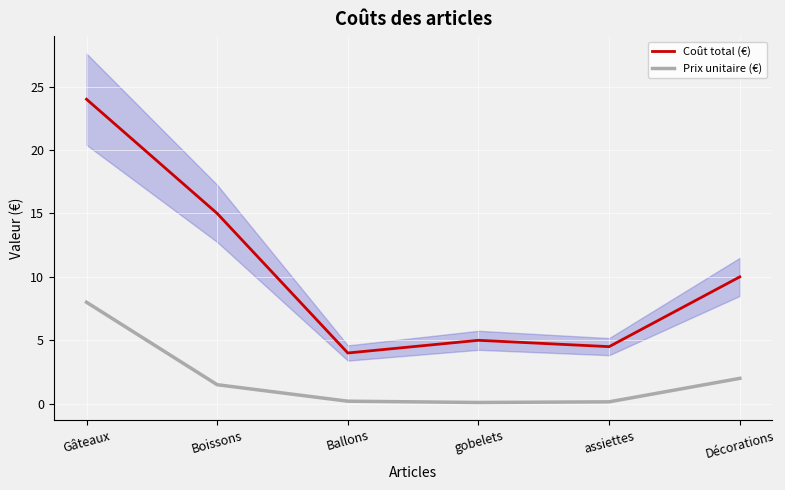

What is the difference between the Coût total (€) values at gobelets and Ballons?

1.0